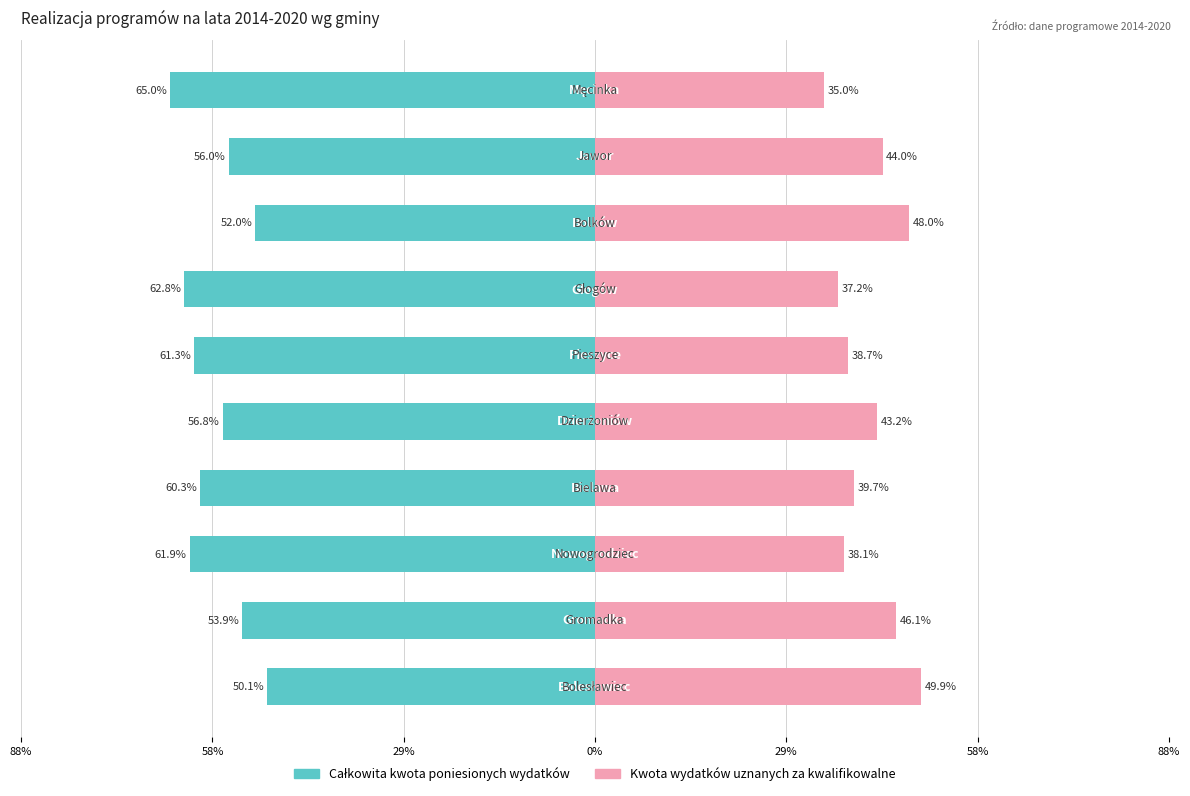

Which has a higher value, 8 or 88%?

88%